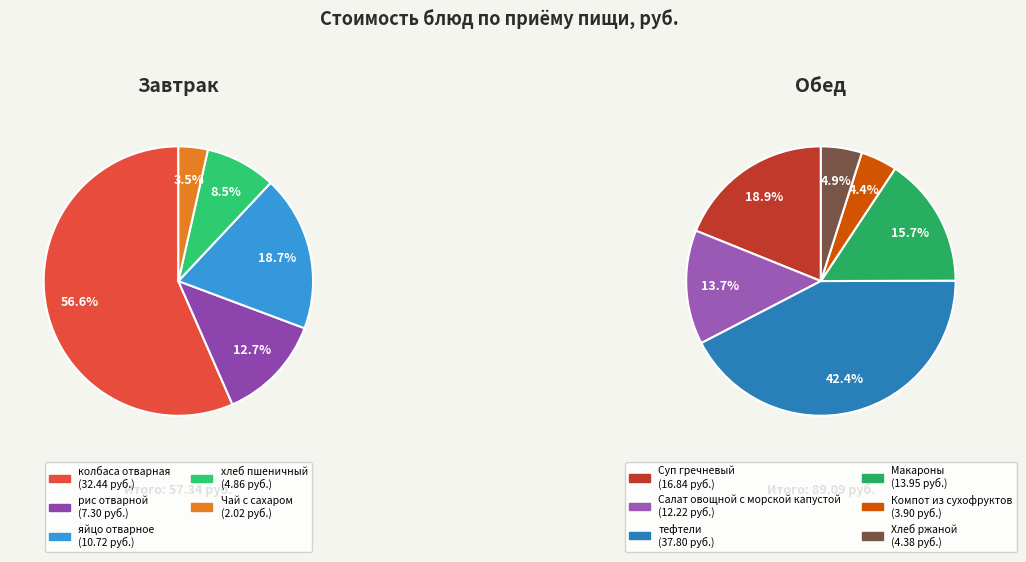

Is хлеб пшеничный the majority of the pie?

No